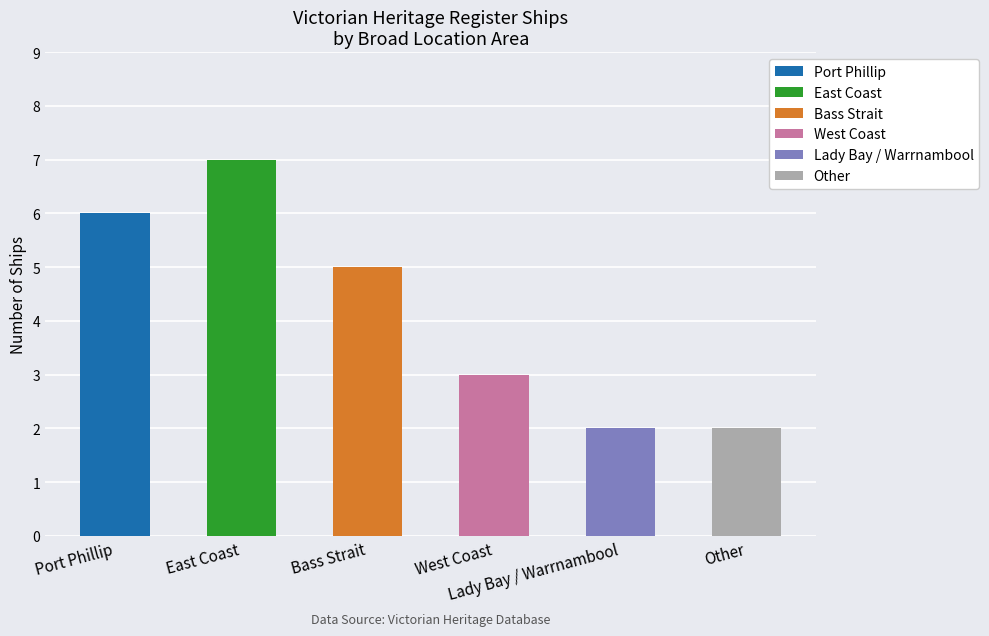

Reading left to right, extract all data points from this chart.

6	7	5	3	2	2